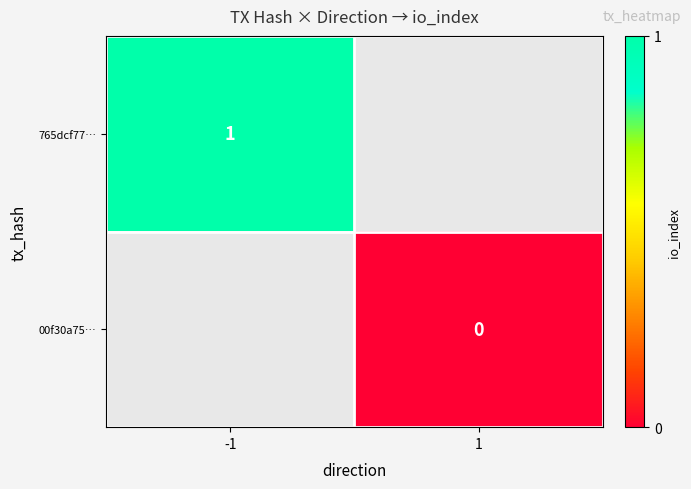

Is it true that 765dcf77… equals 1 at -1?

True